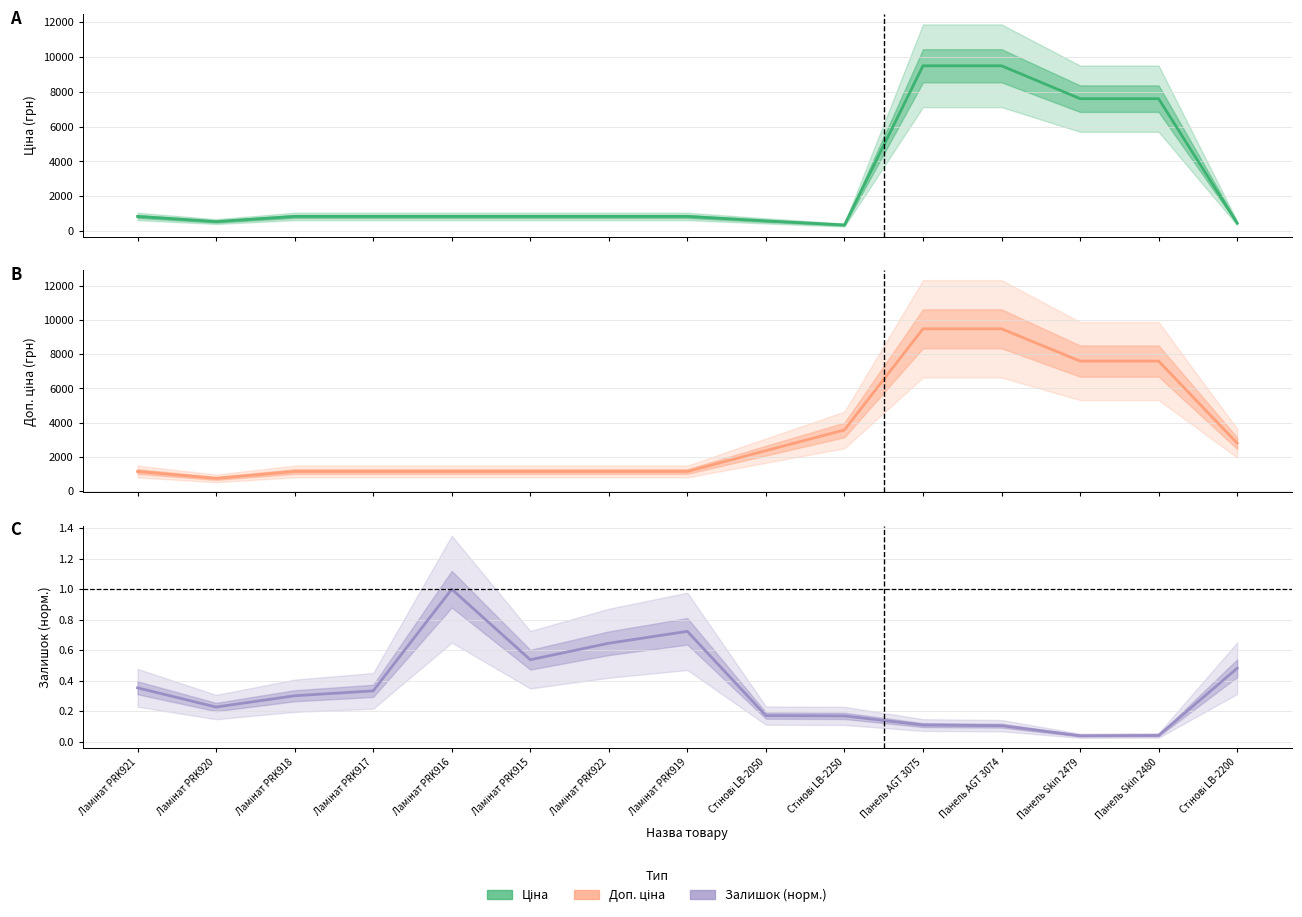

What is the average value of the Доп. ціна series?

3446.2